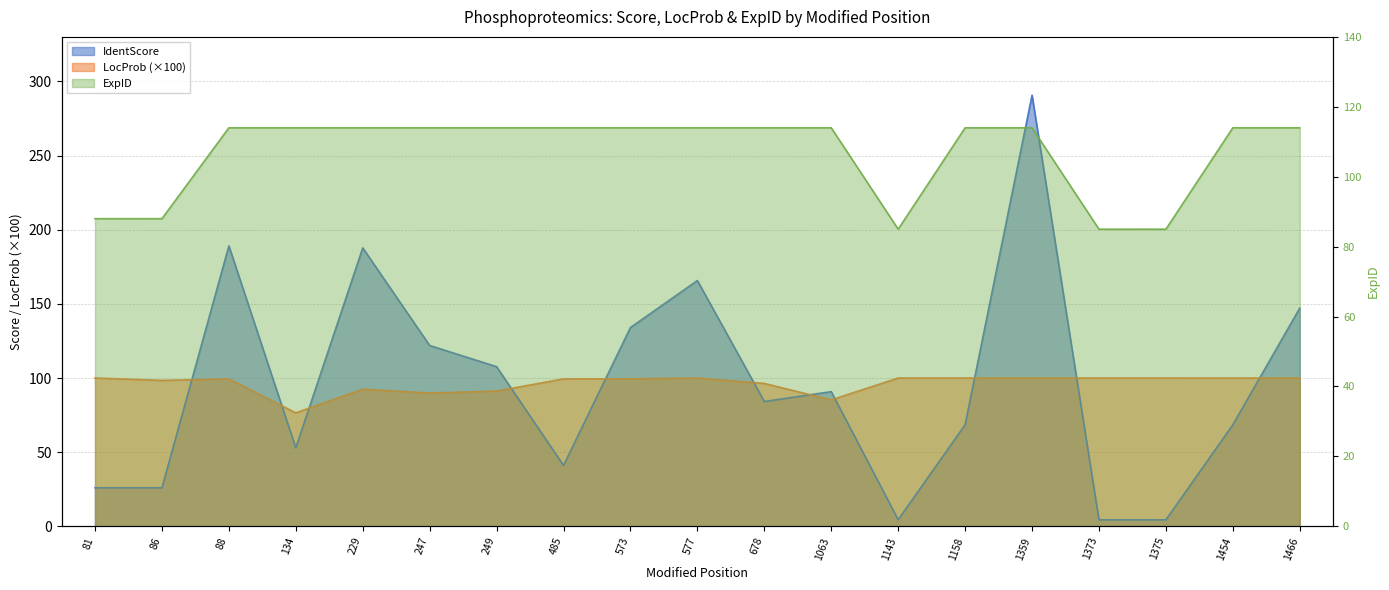

What is the minimum value for IdentScore?

4.4